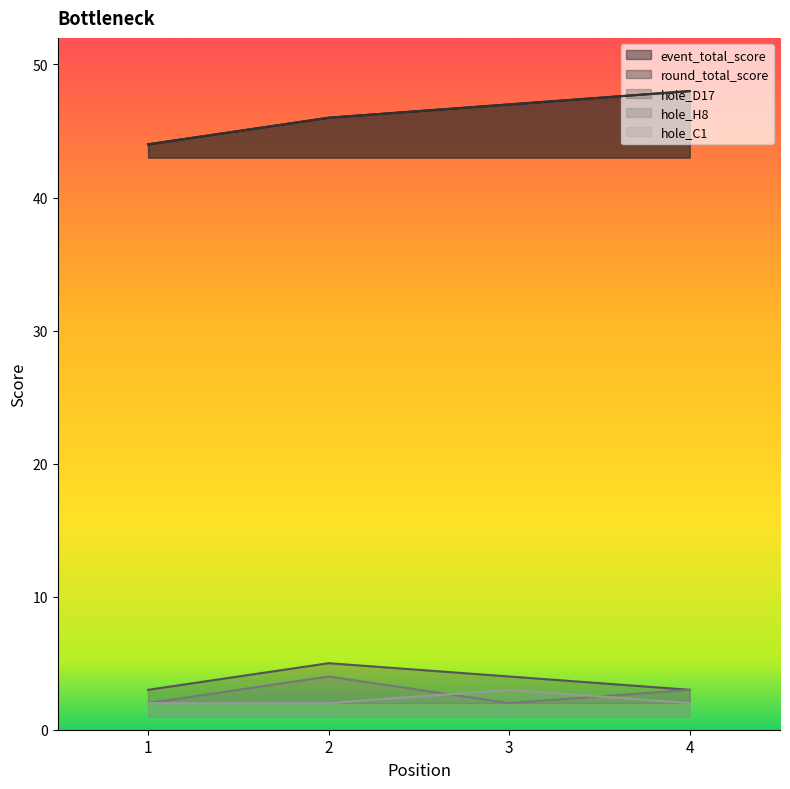

What is the sum of the hole_D17 values at 1 and 4?

6